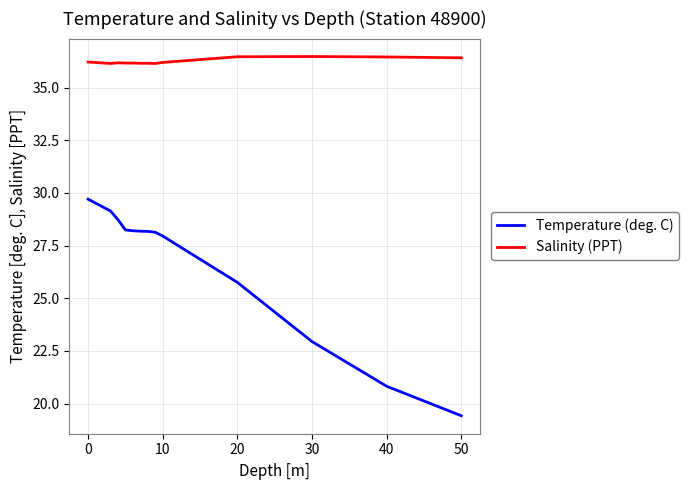

What are all the series names shown in the legend?

Temperature (deg. C), Salinity (PPT)